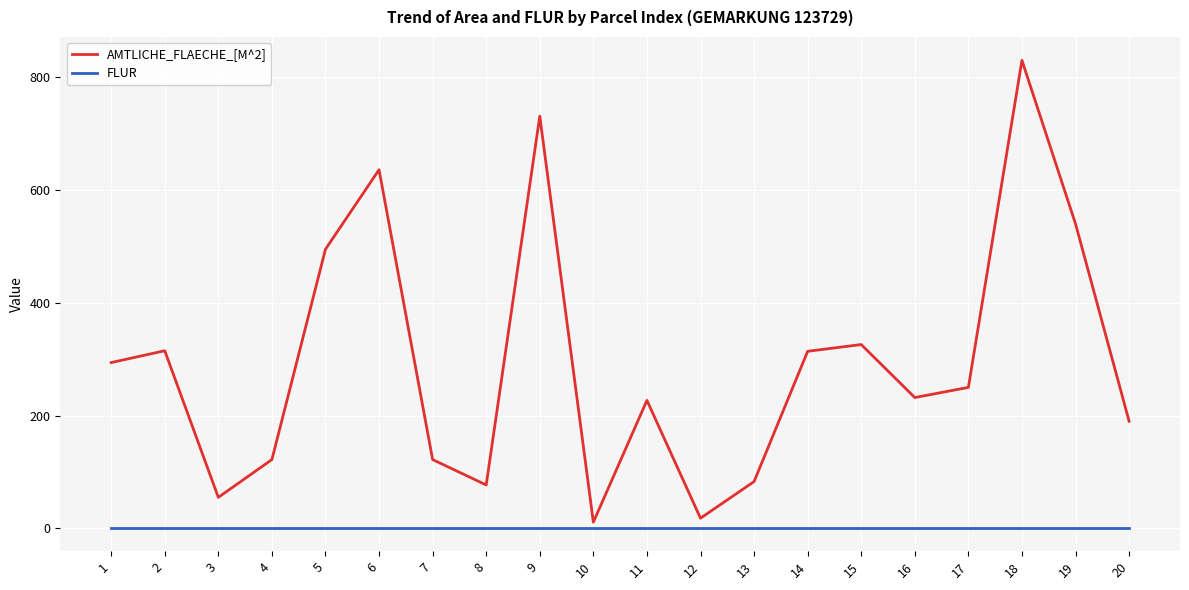

Which series has the largest total across all categories?

AMTLICHE_FLAECHE_[M^2]